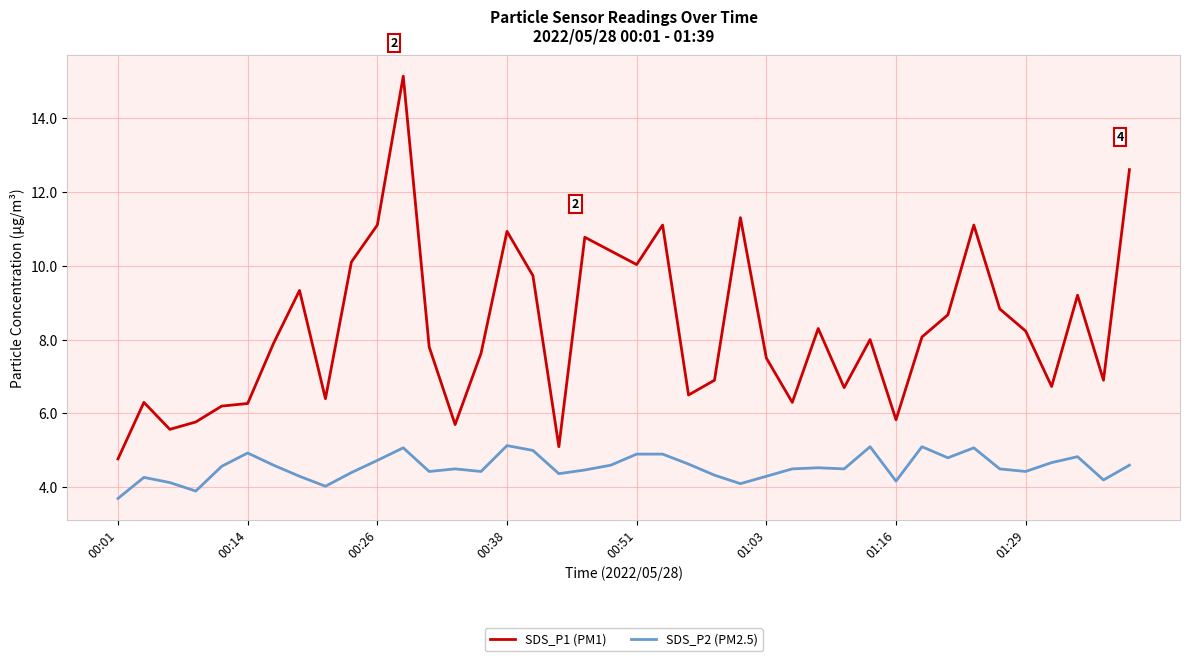

Rank the series by their maximum value, from lowest to highest.

SDS_P2 (PM2.5), SDS_P1 (PM1)